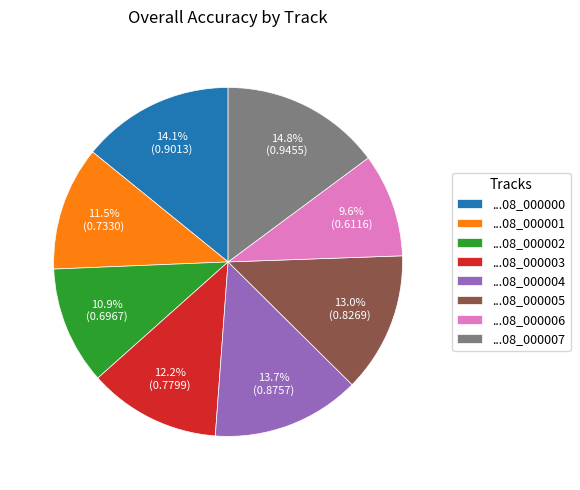

Is the sum of ...08_000001 and ...08_000005 greater than half?

No